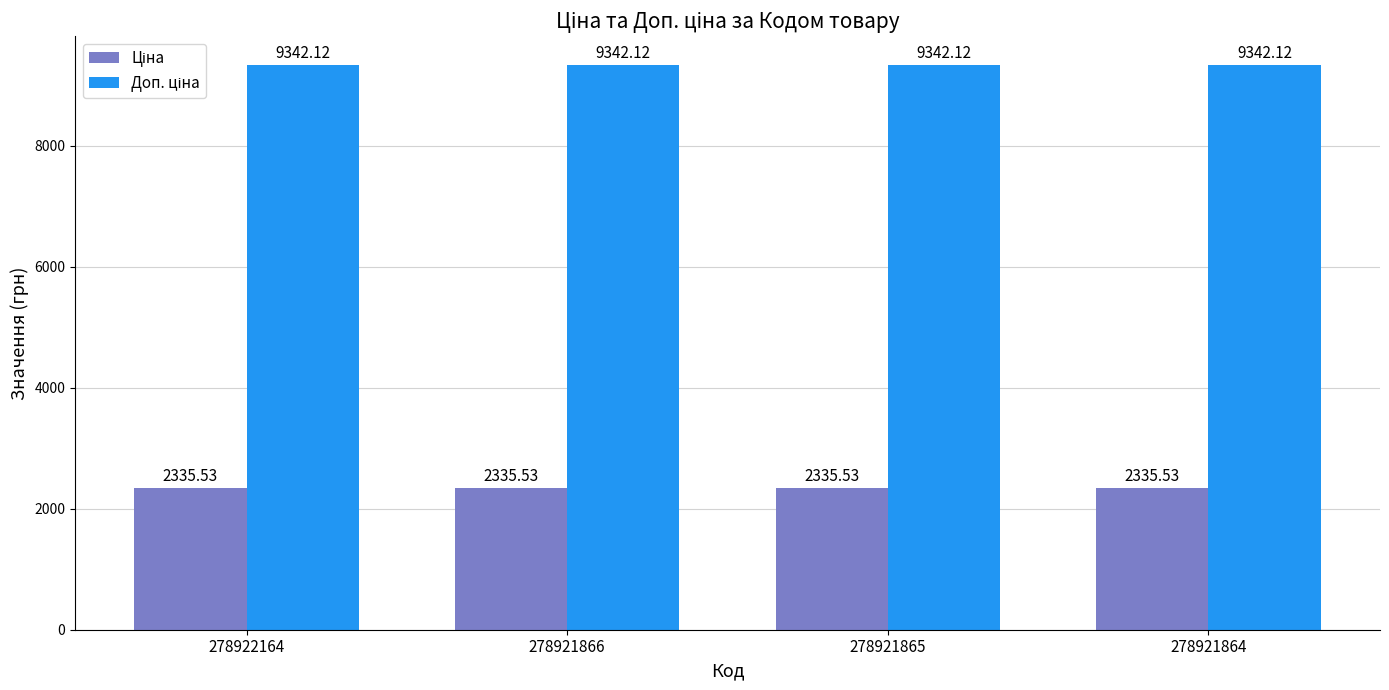

What is the spread (max minus min) of values at 278921865?

7006.6